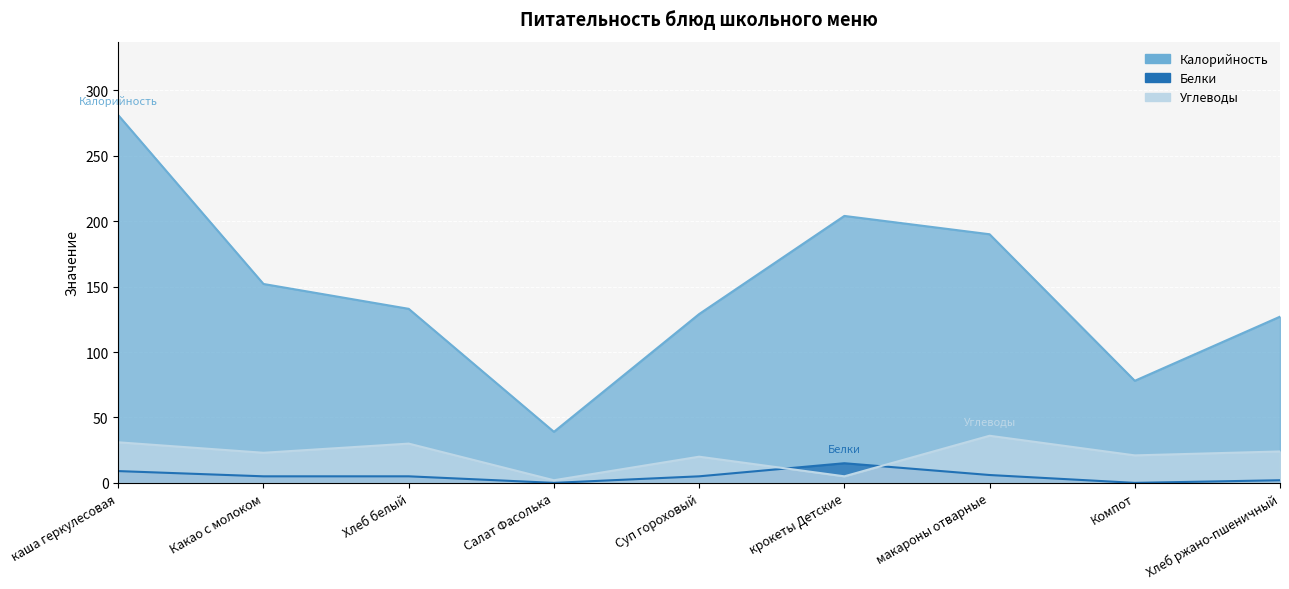

What is the label of the 1st point from the left?

каша геркулесовая